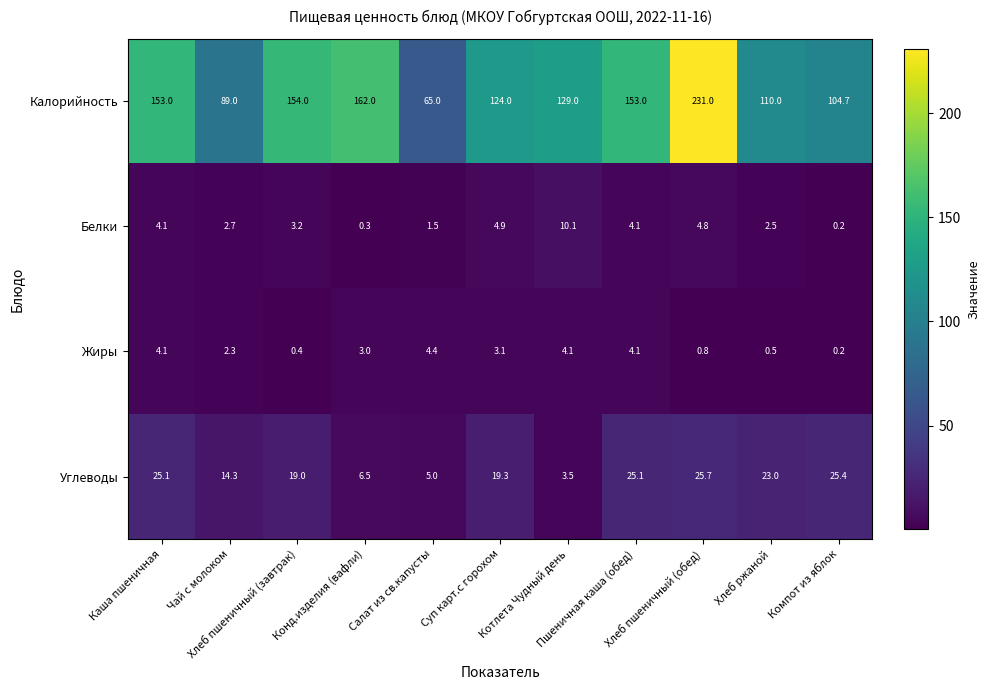

Rank the series at Чай с молоком from lowest to highest value.

Жиры, Белки, Углеводы, Калорийность